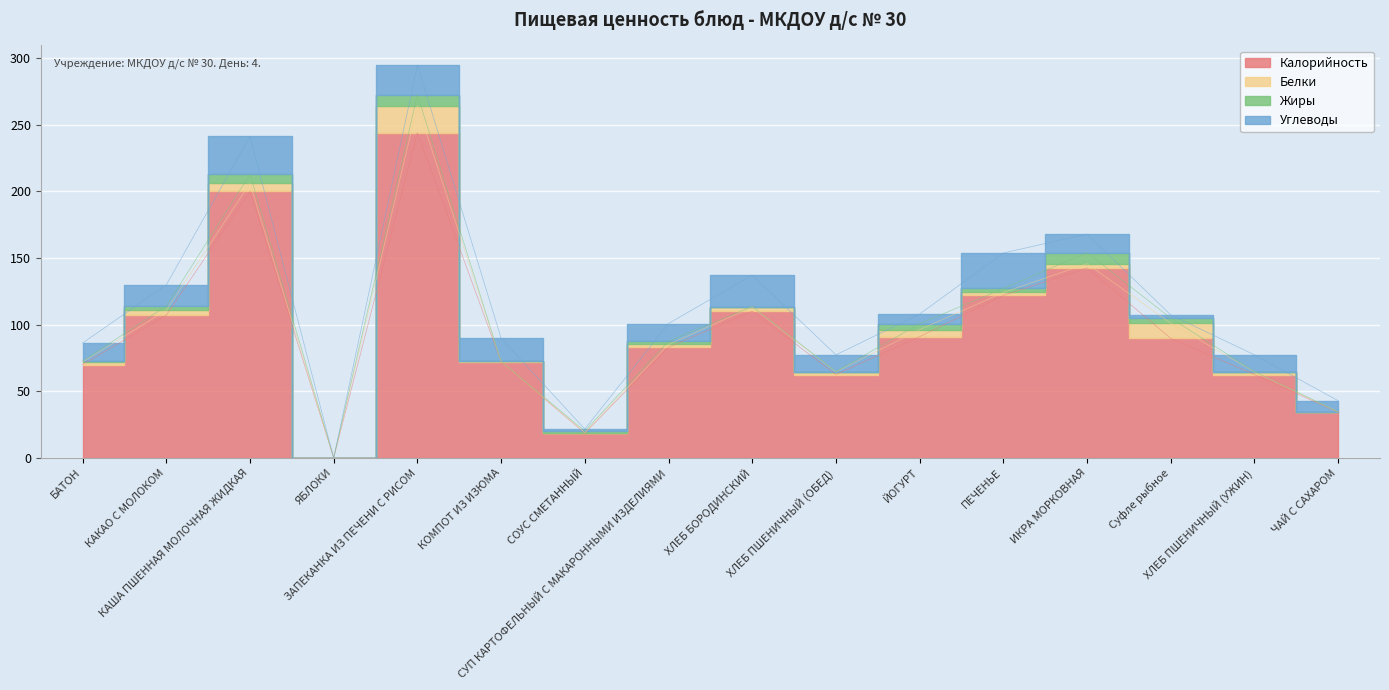

True or false: Углеводы has more than 0 points higher than both neighbors.

True